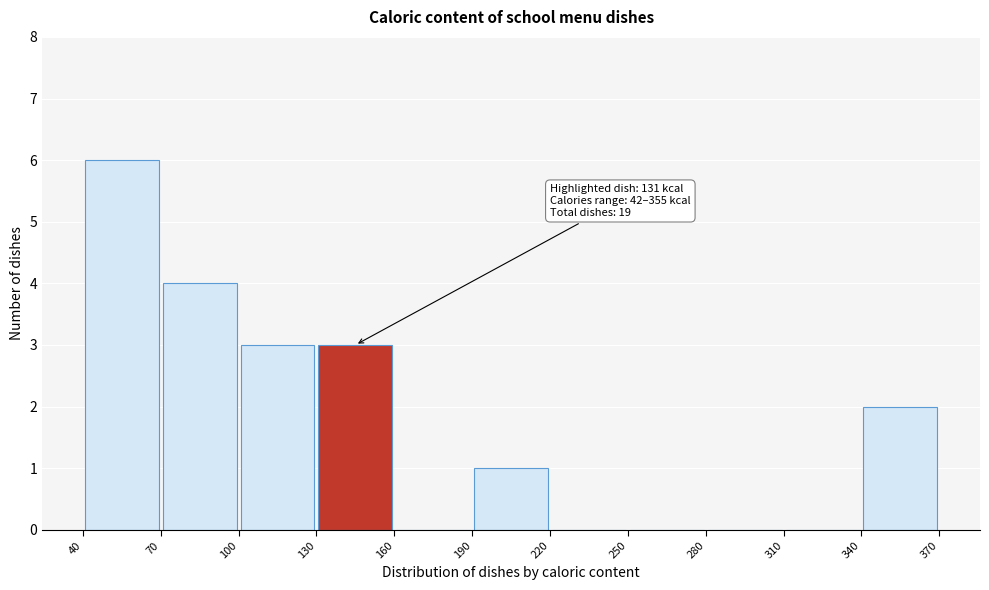

Which range on the x-axis has the tallest bar?

40 to 70